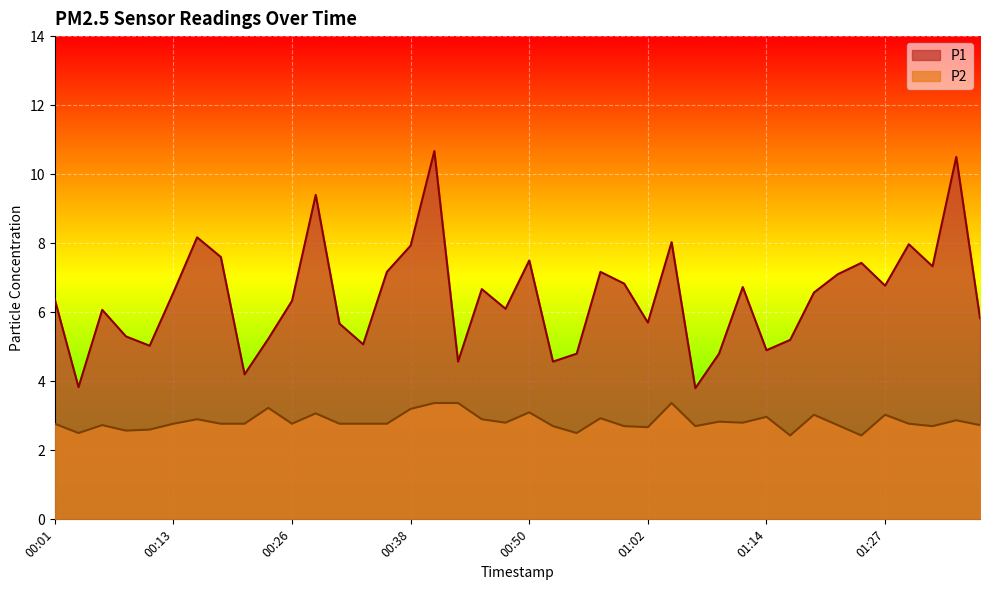

What are all the series names shown in the legend?

P1, P2